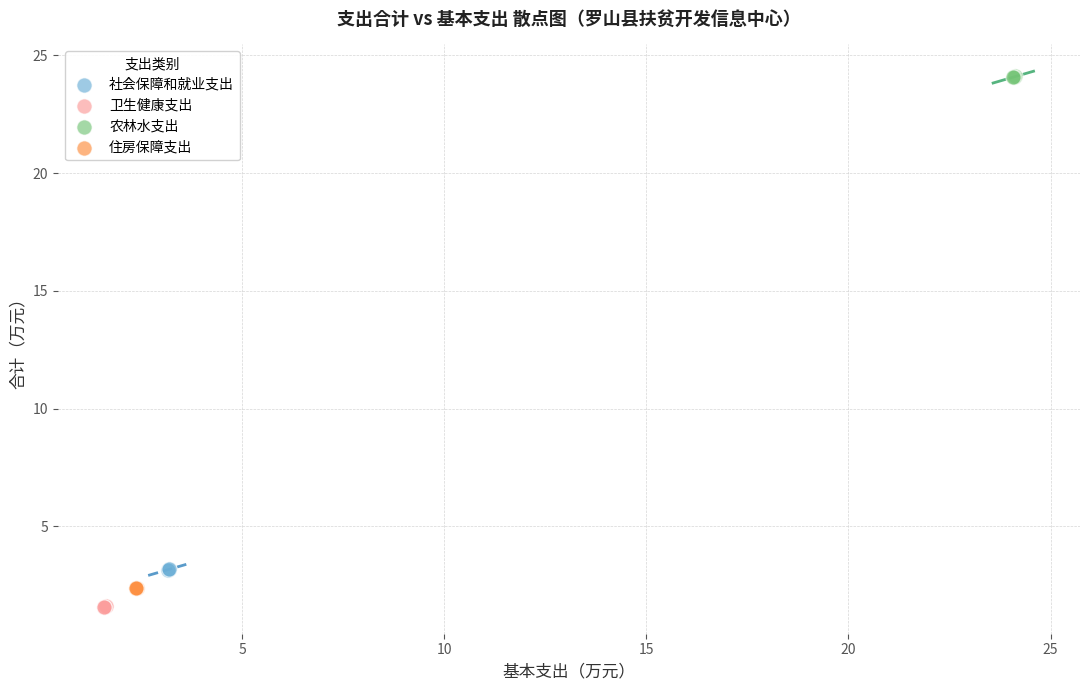

Which series contains the lowest Y value?

卫生健康支出